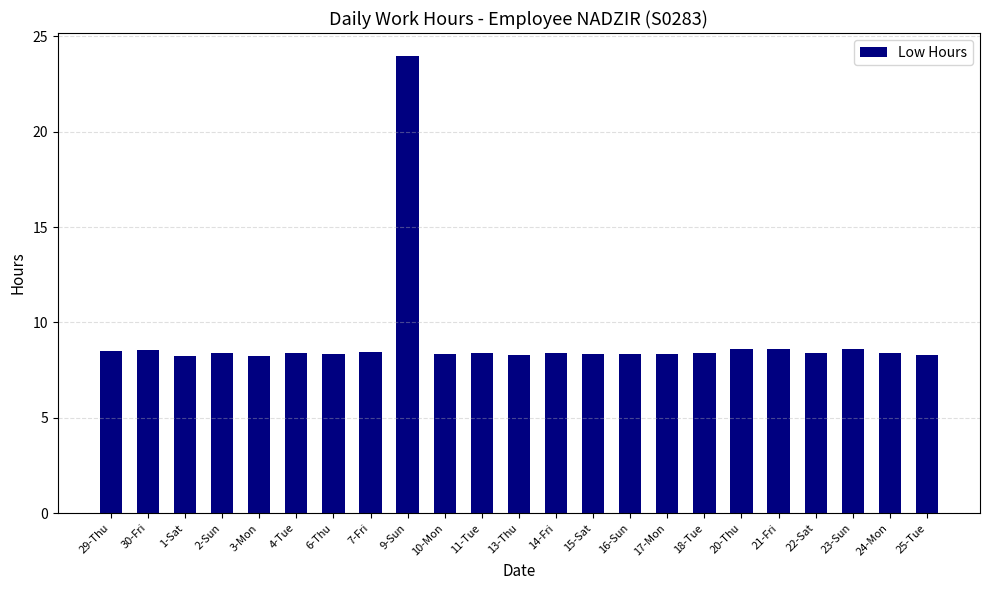

What is the average value?

9.1